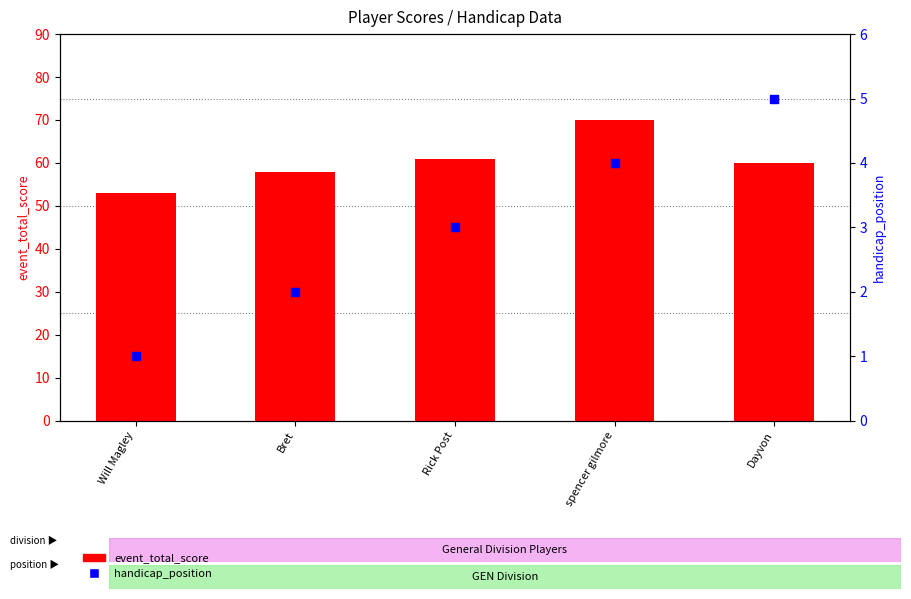

Which series contains the lowest Y value?

handicap_position